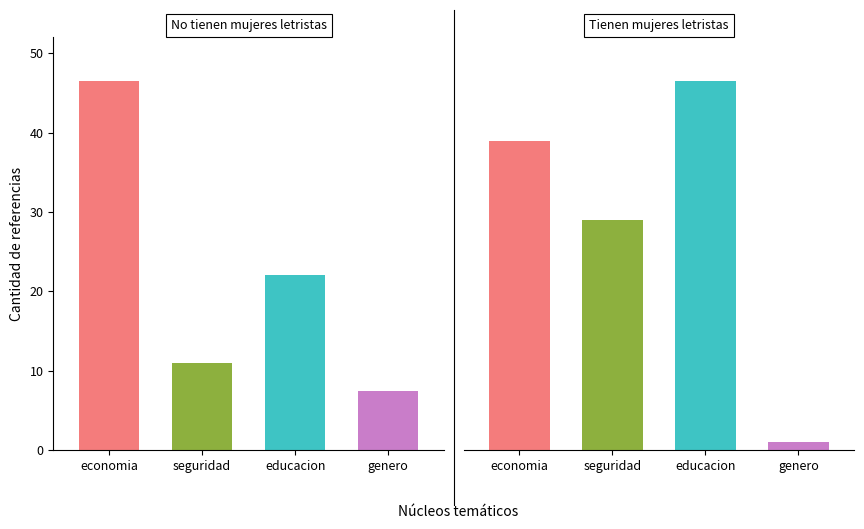

What is the sum of the seguridad values at 0 and 1?

40.0